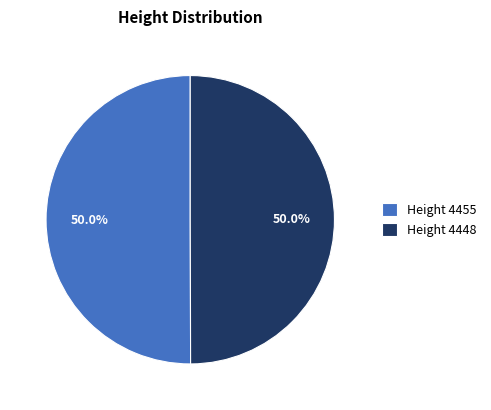

What is the ratio of the value at Height 4455 to the value at Height 4448?

1.0